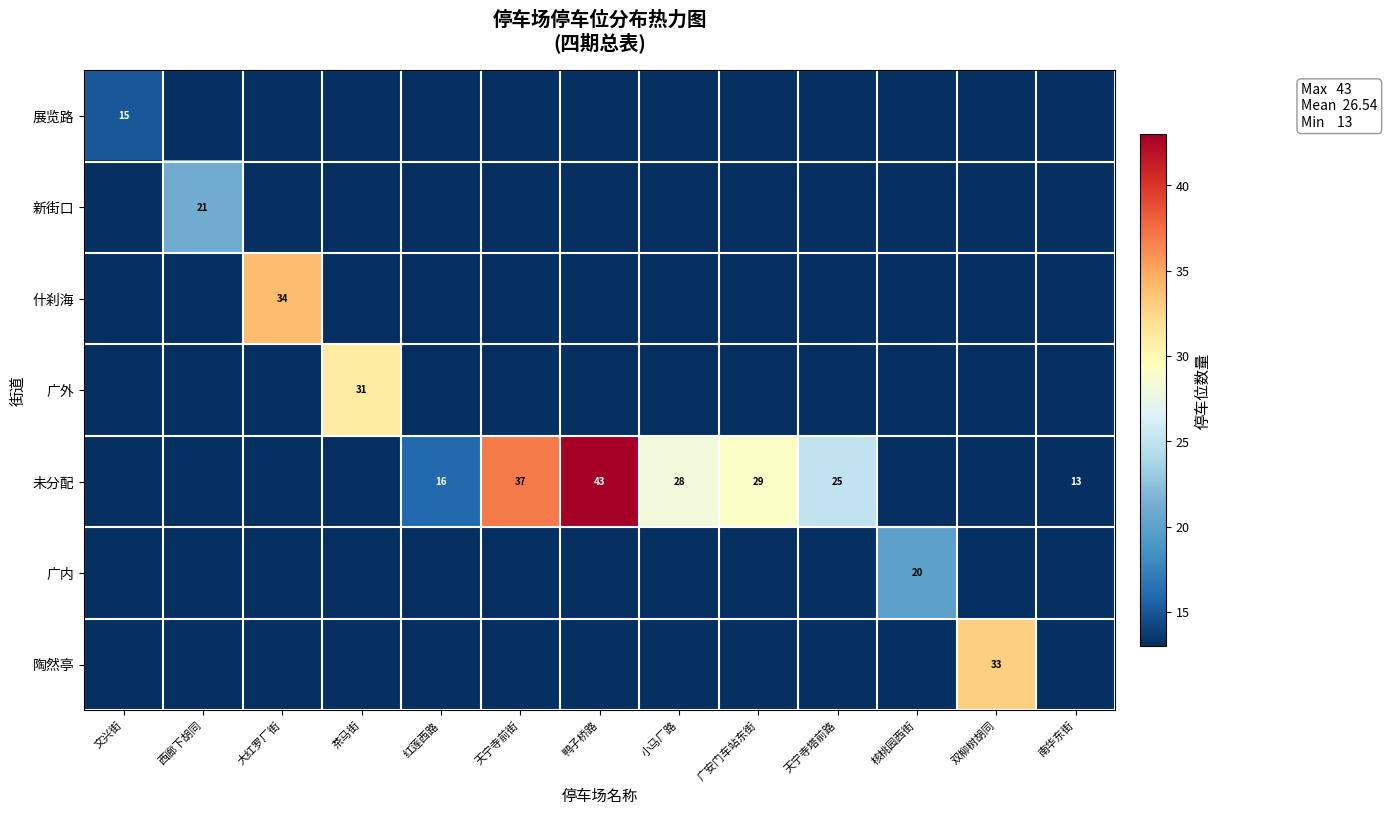

At how many categories does at least one series exceed 7?

13